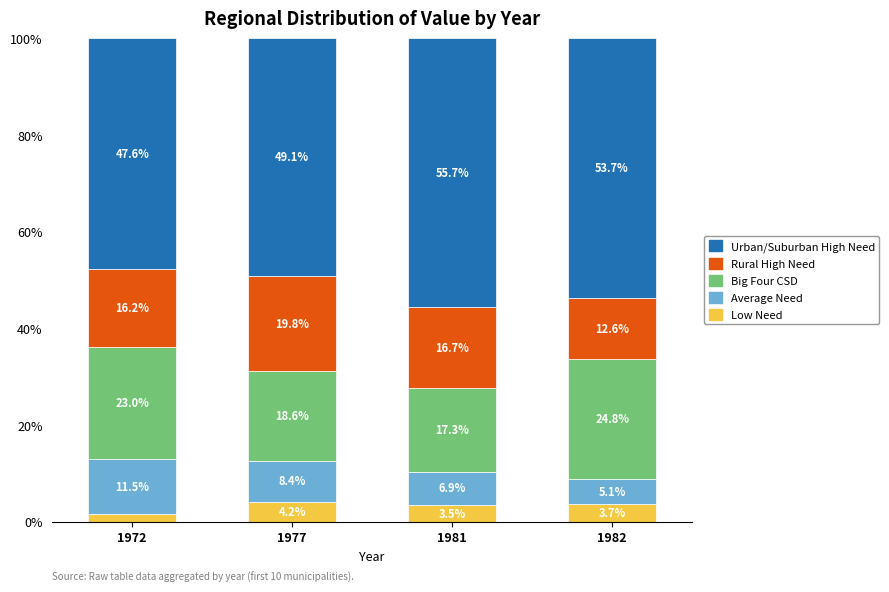

How many data points in Low Need are above 3?

3